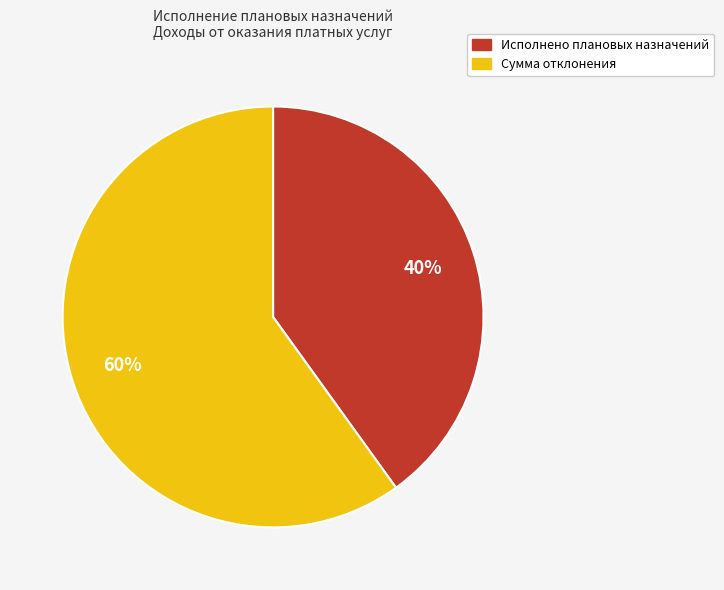

Between Сумма отклонения and Исполнено плановых назначений, which is larger?

Сумма отклонения